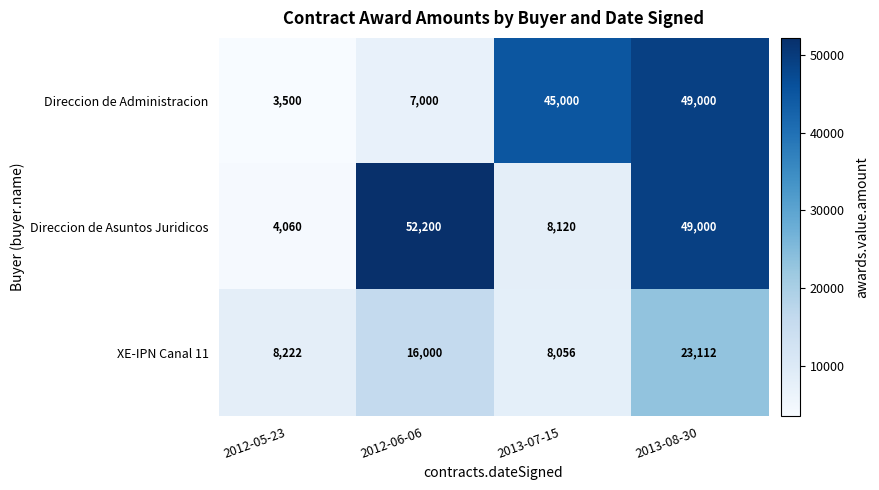

Reading left to right, what are all the values shown in this chart?

Direccion de Administracion: 2012-05-23=3500	2012-06-06=7000	2013-07-15=45000	2013-08-30=49000
Direccion de Asuntos Juridicos: 2012-05-23=4060	2012-06-06=52200	2013-07-15=8120	2013-08-30=49000
XE-IPN Canal 11: 2012-05-23=8222	2012-06-06=16000	2013-07-15=8056	2013-08-30=23112